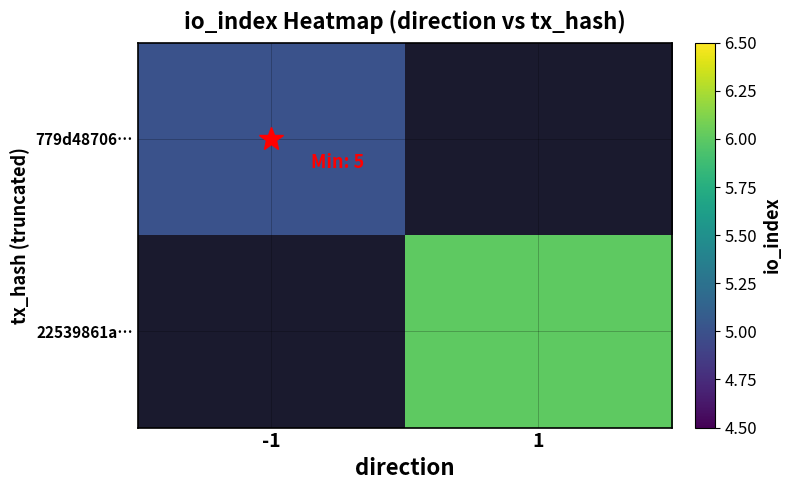

What value does the 22539861a… series have at 1?

6.0